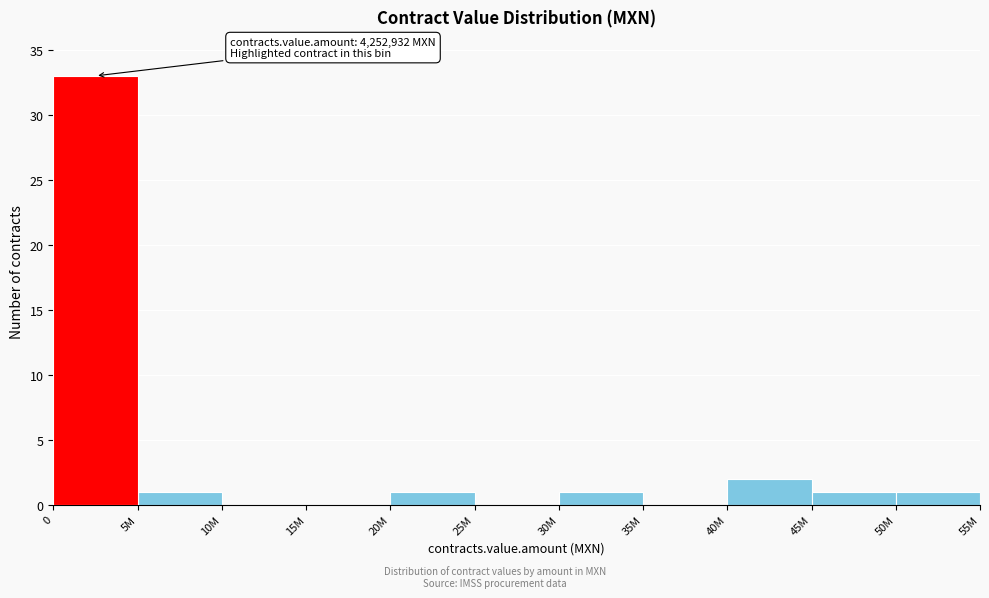

Reading left to right, what are all the values shown in this chart?

0=33	5M=1	10M=0	15M=0	20M=1	25M=0	30M=1	35M=0	40M=2	45M=1	50M=1